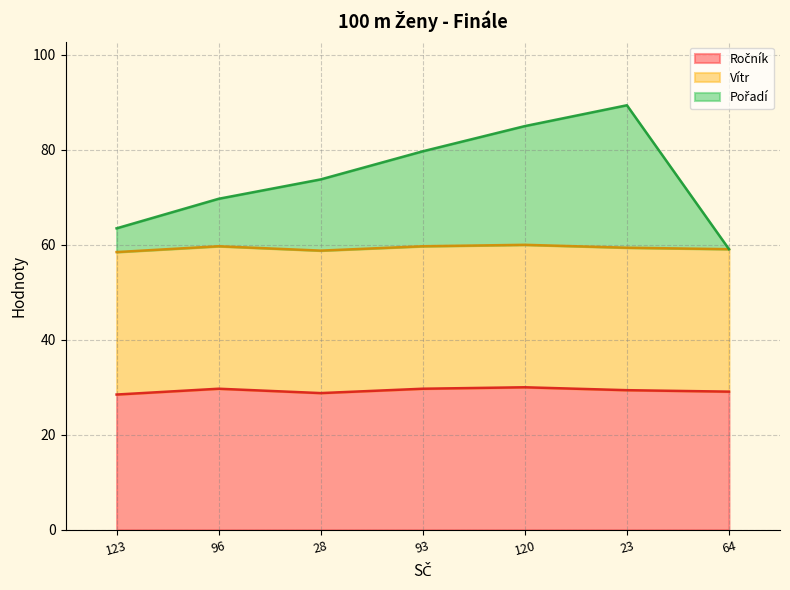

Is it true that Pořadí equals 59.1 at 64?

True